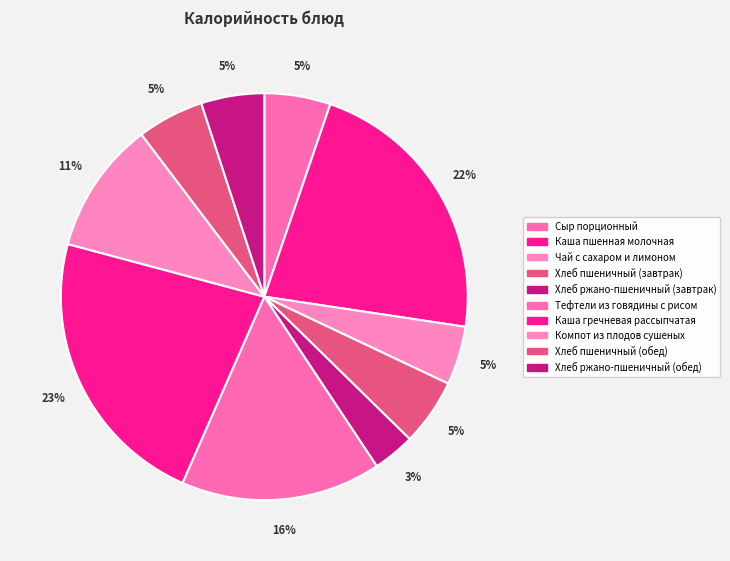

To the nearest percent, what is the difference between the Хлеб пшеничный (обед) and Хлеб ржано-пшеничный (завтрак) slice percentages?

2%